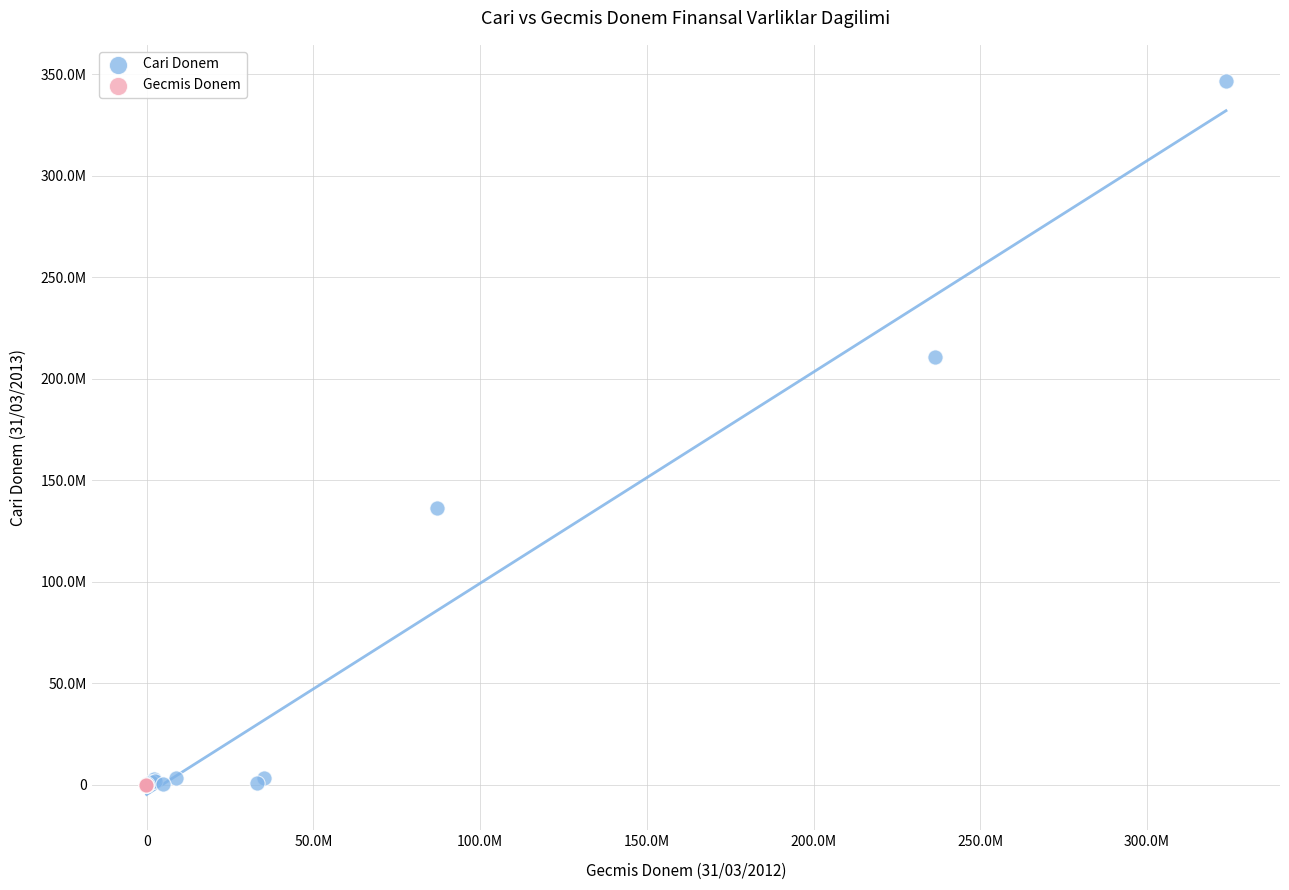

Which series has the largest Y range (max minus min)?

Cari Donem